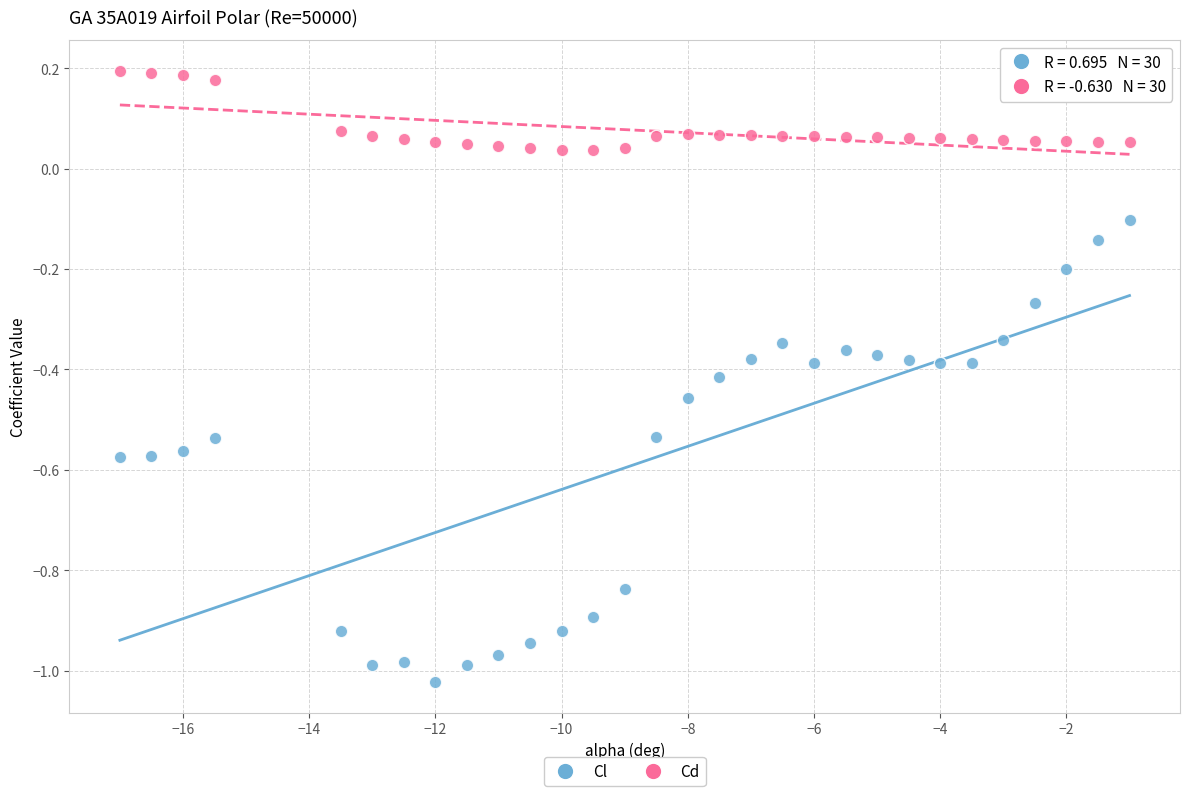

Across all data points, what is the range of X values (max minus min)?

16.0